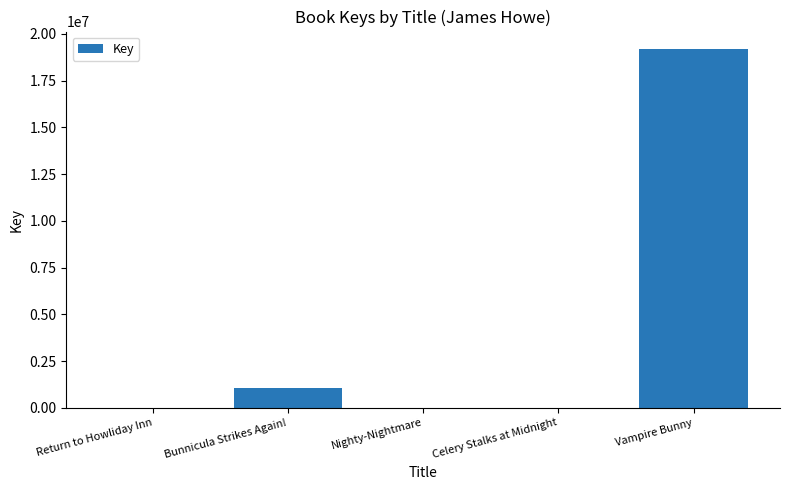

Where is the data nearest to the value 9586145?

Bunnicula Strikes Again!